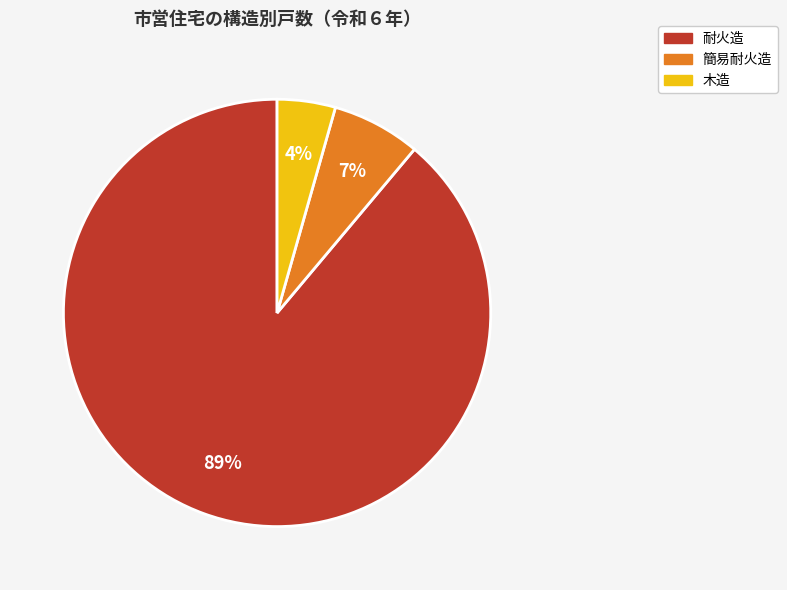

Is it true that 木造 is 4% of the pie?

True